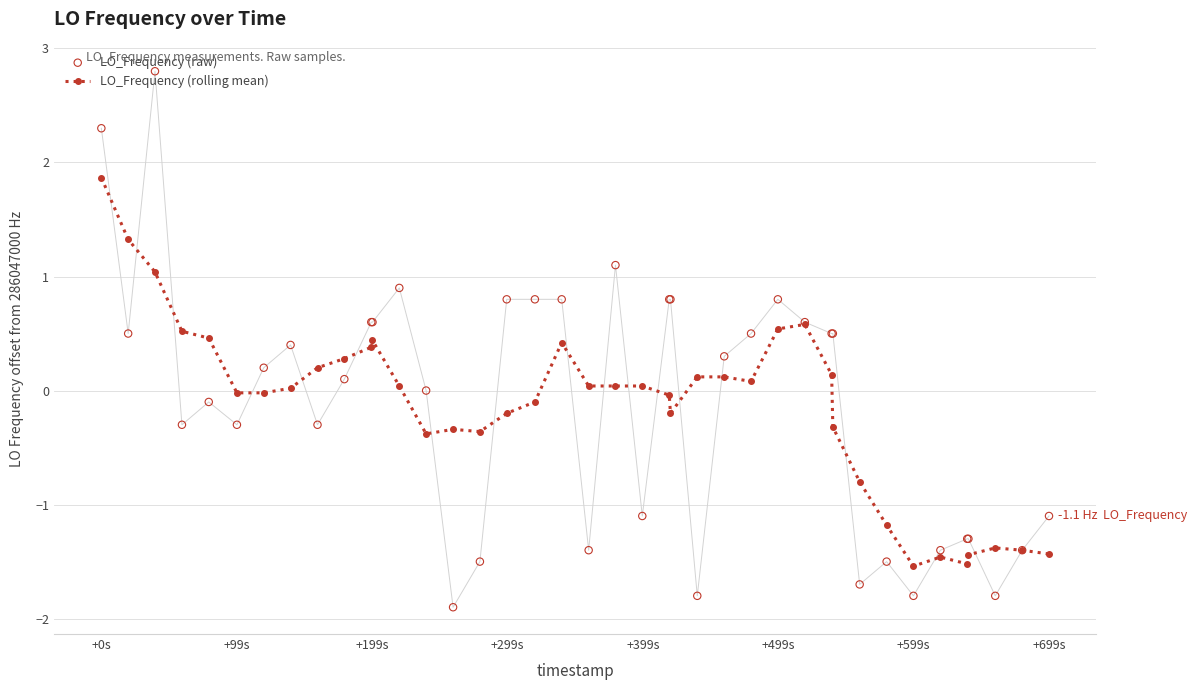

What are all the series names shown in the legend?

LO_Frequency (rolling mean), LO_Frequency (raw)